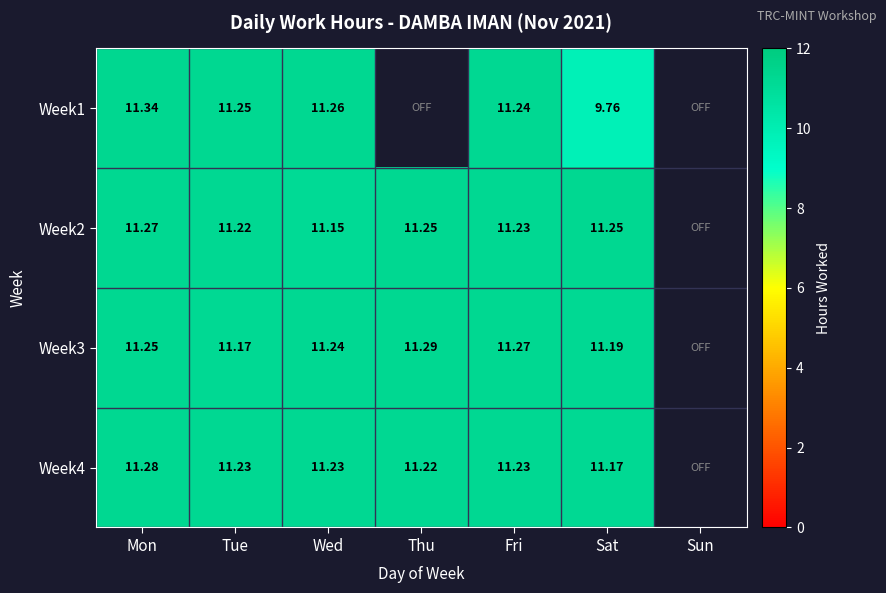

How many data points does each series have?

7